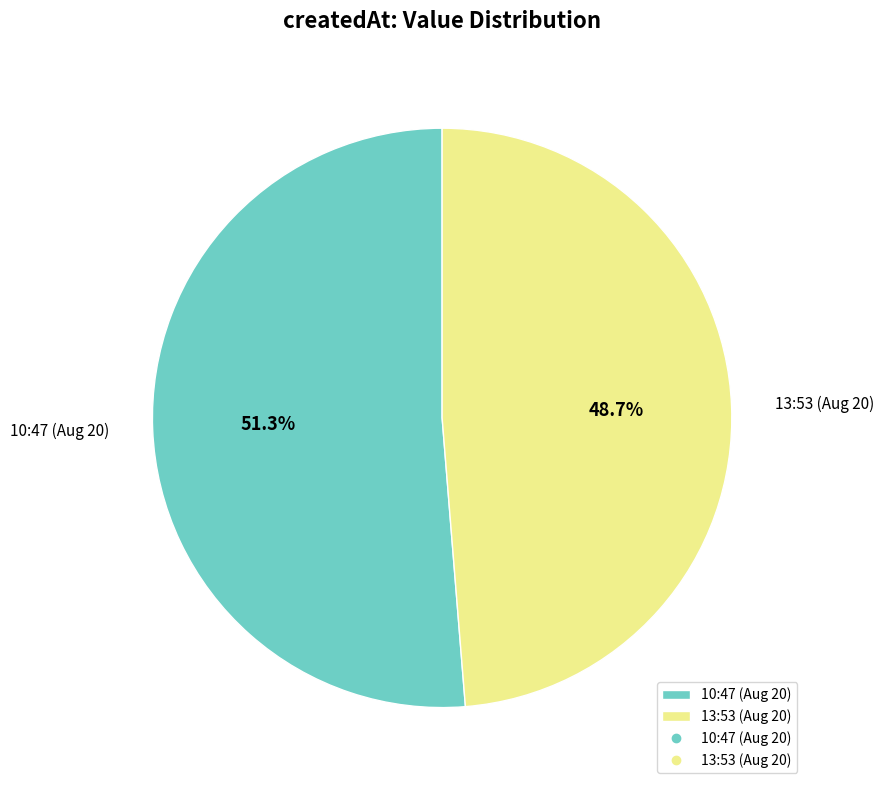

Which category accounts for the majority?

10:47 (Aug 20)